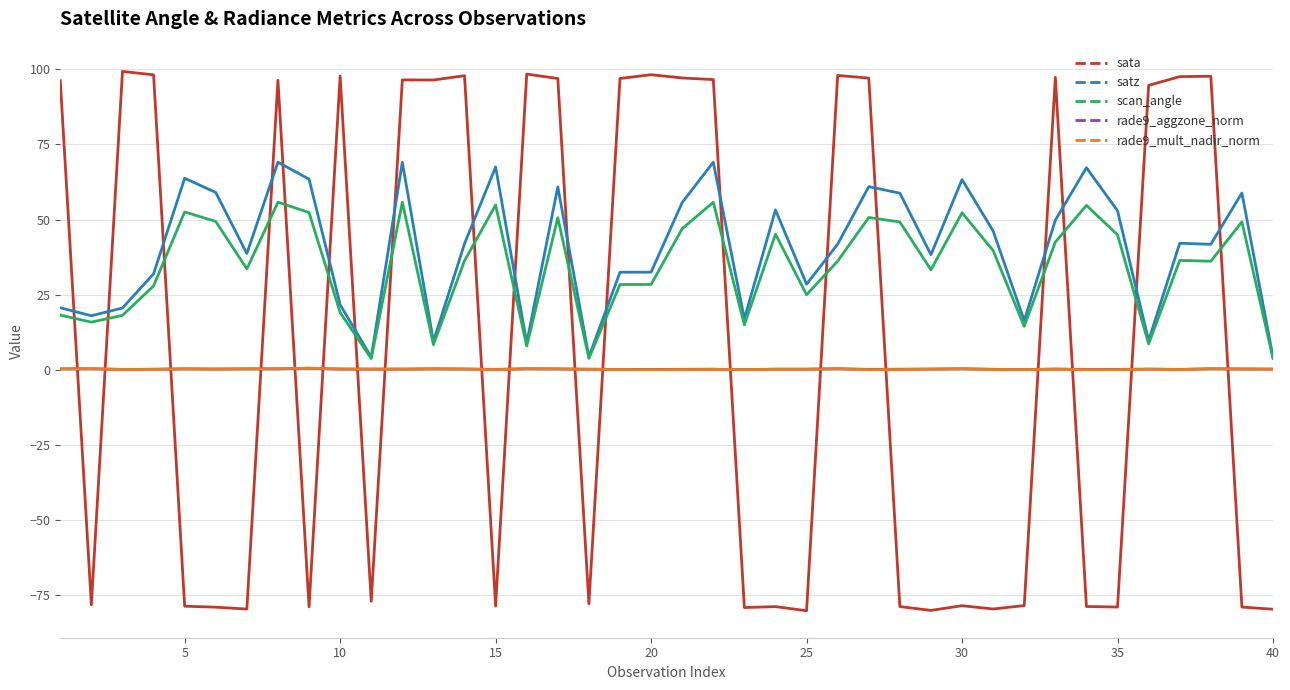

True or false: satz and rade9_aggzone_norm intersect in this chart.

False